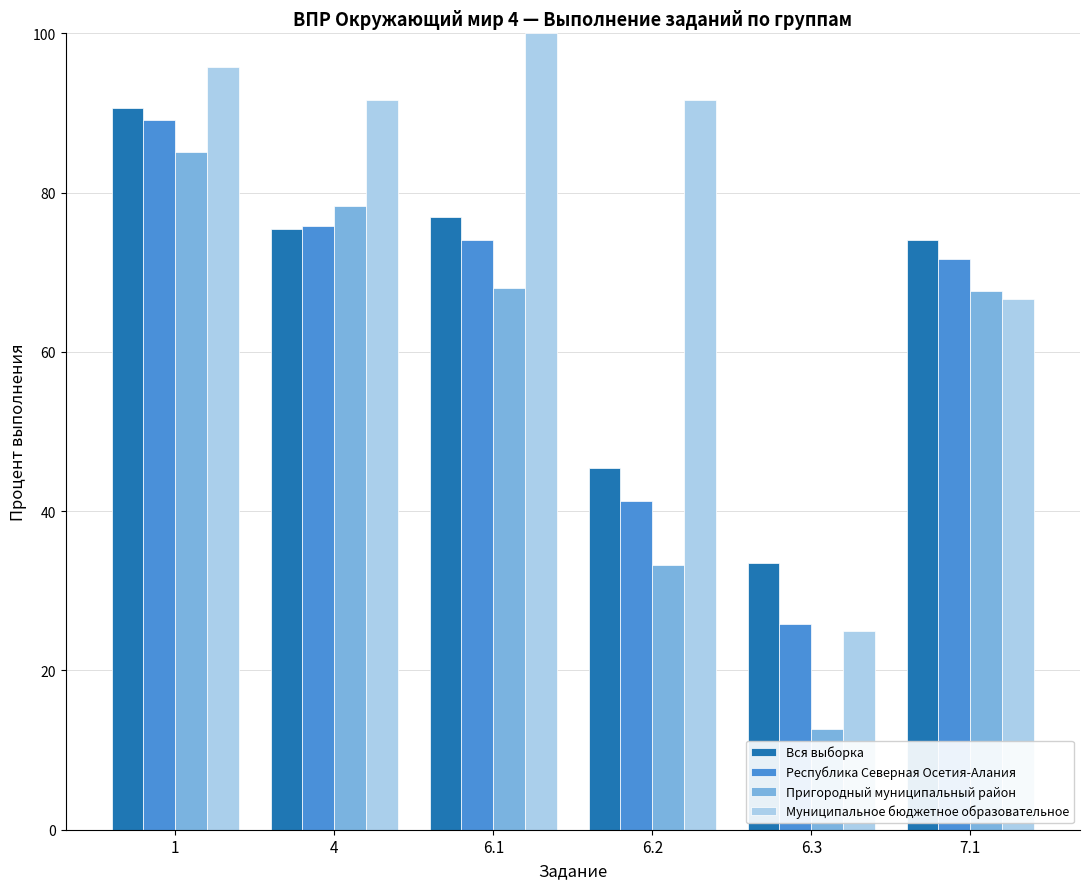

Where is Вся выборка nearest to the value 62?

7.1